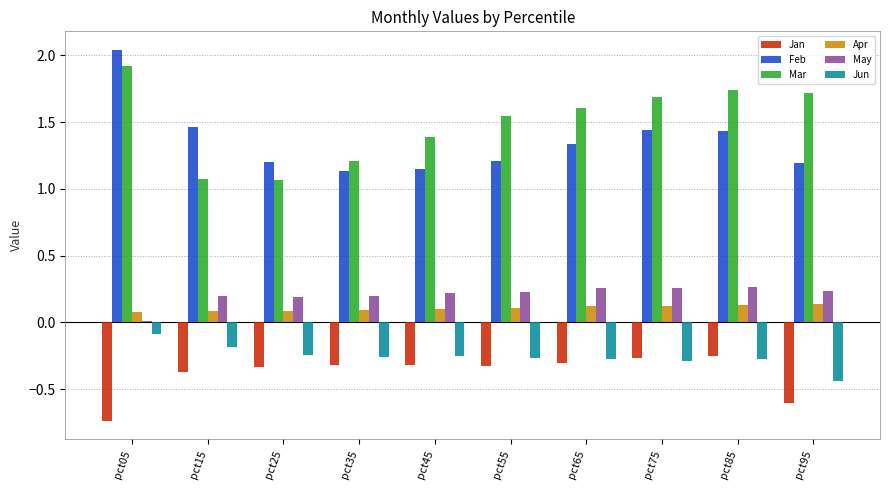

What is the sum of all Mar values?

15.0